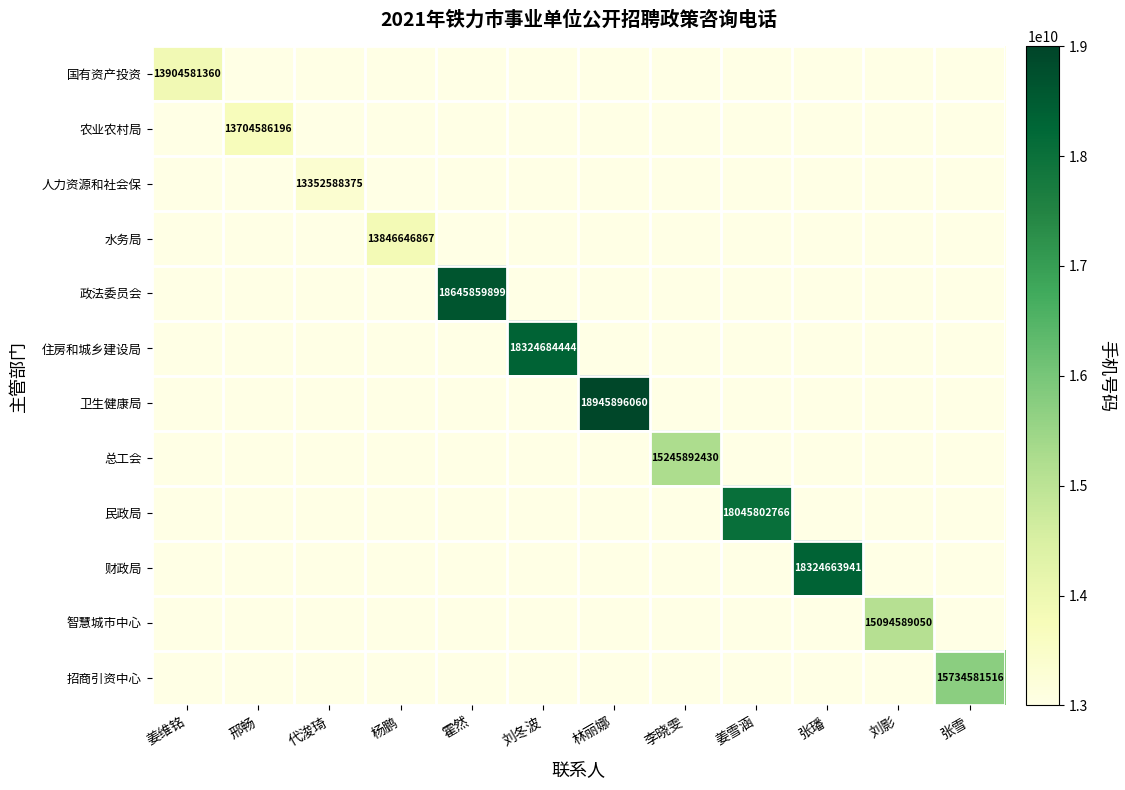

The 招商引资中心 series shows 22853456779 at 张雪. True or false?

False